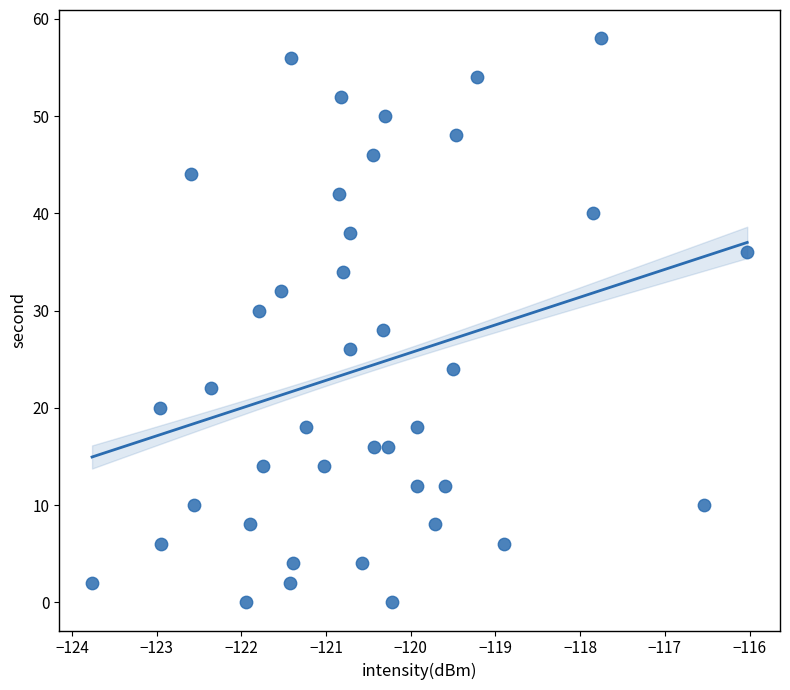

What is the range of Y values (max minus min)?

58